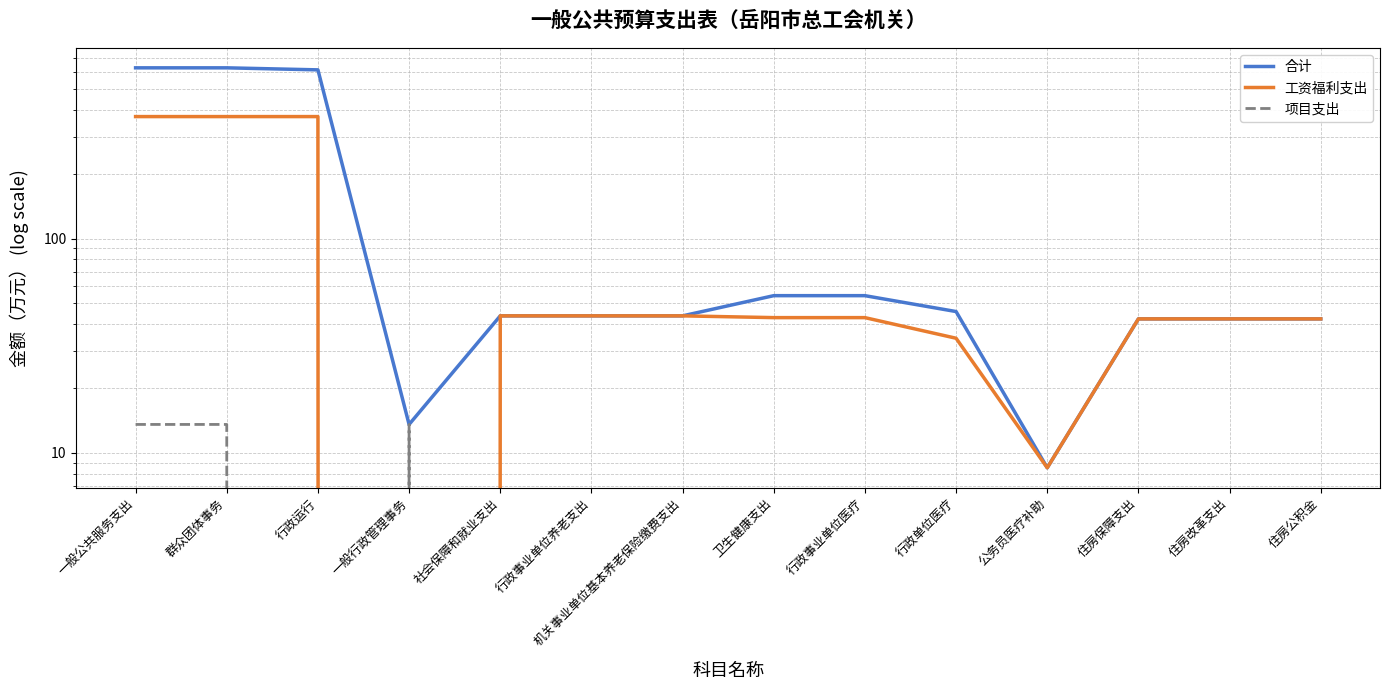

What is the difference between the second highest and minimum values in the 合计 series?

619.7